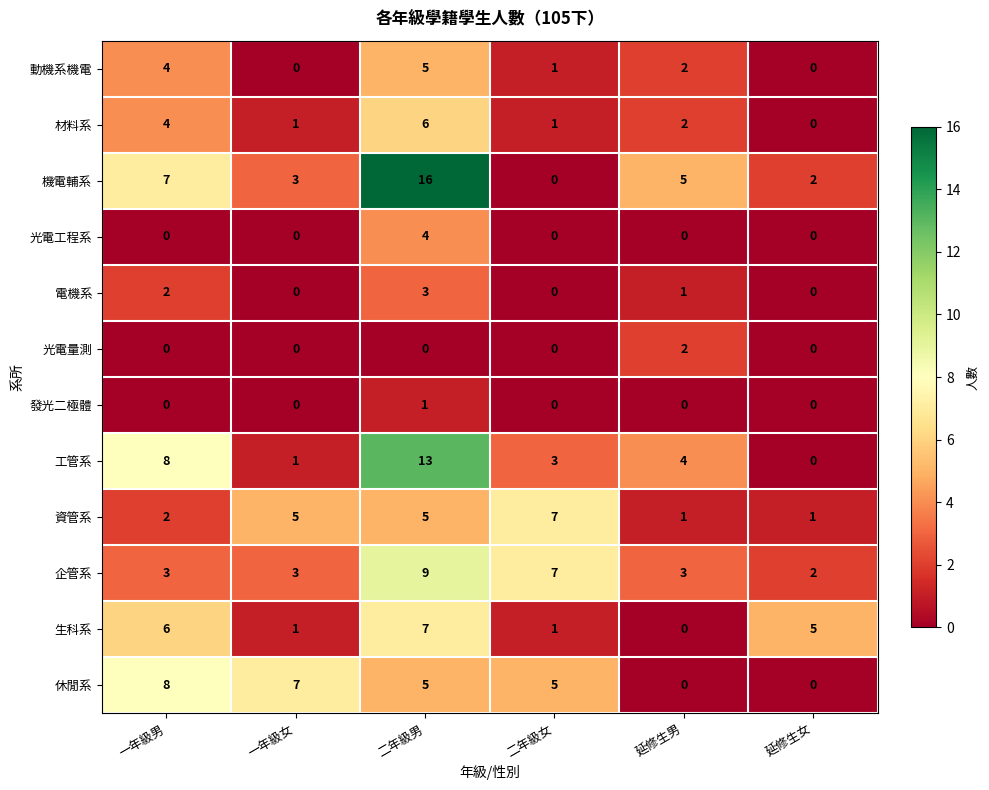

True or false: 光電工程系 has a value of 4 at 二年級男.

True